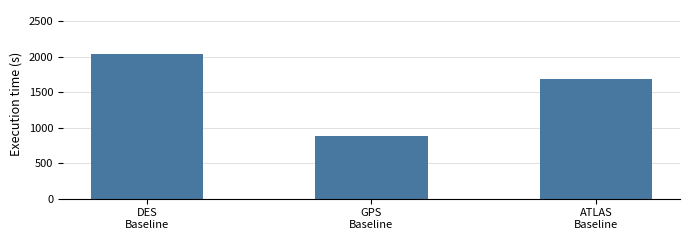

What is the label of the 1st bar from the right?

ATLAS
Baseline